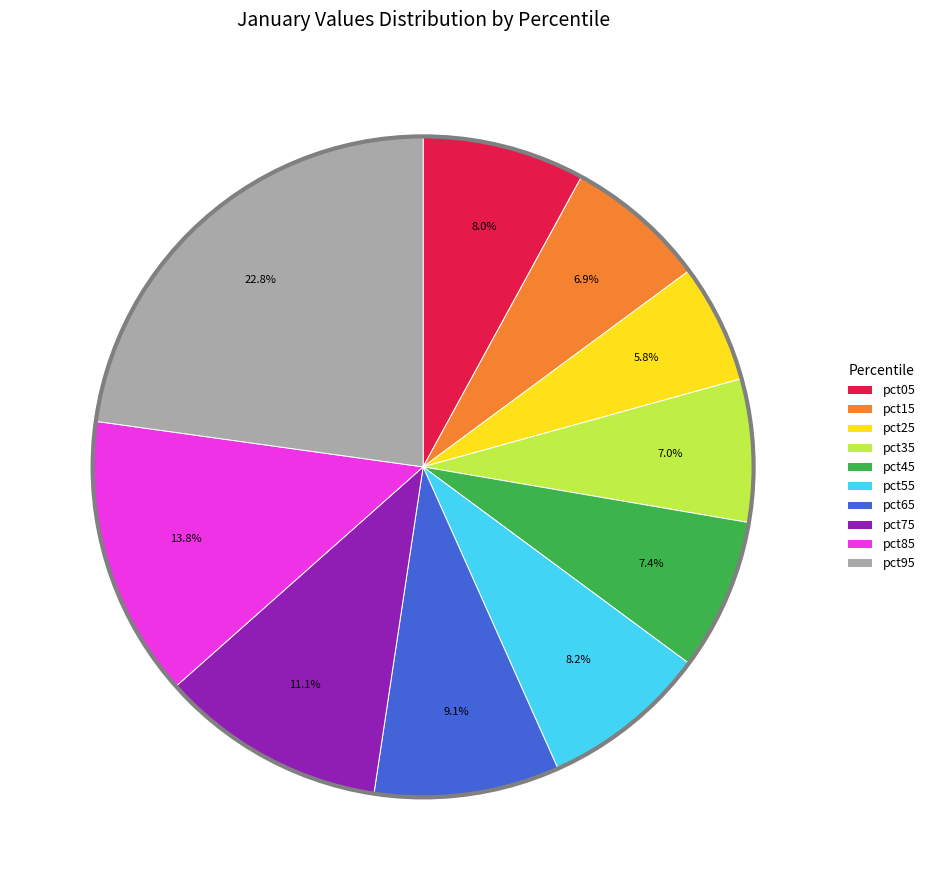

What is the smallest slice in the pie chart?

pct25